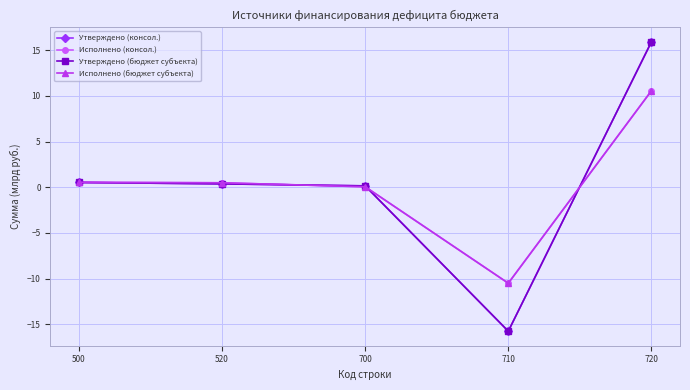

What value does the Исполнено (консол.) series have at 720?

10.6